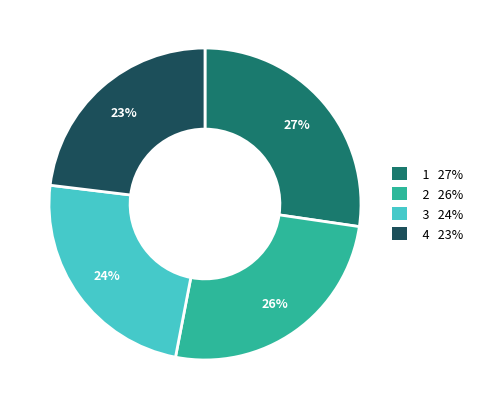

Which slice is the smallest?

4